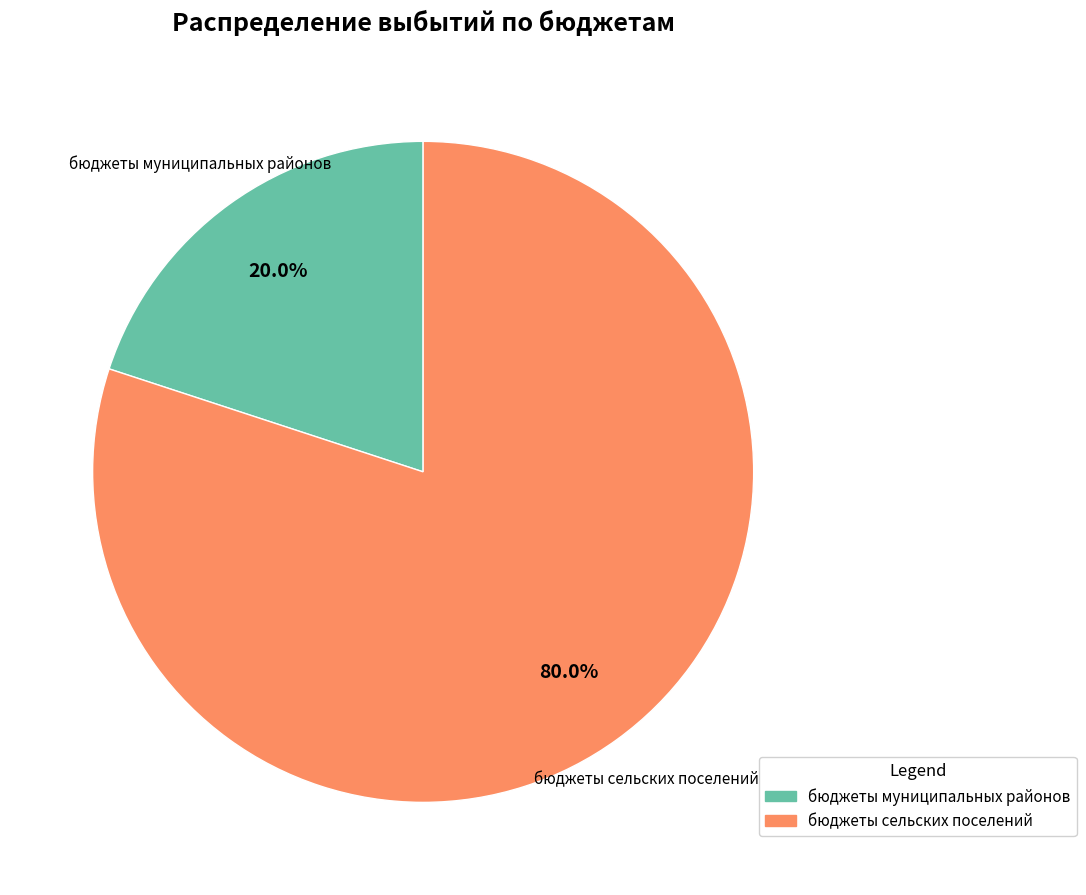

To the nearest percent, what is the combined percentage of бюджеты муниципальных районов and бюджеты сельских поселений?

100%